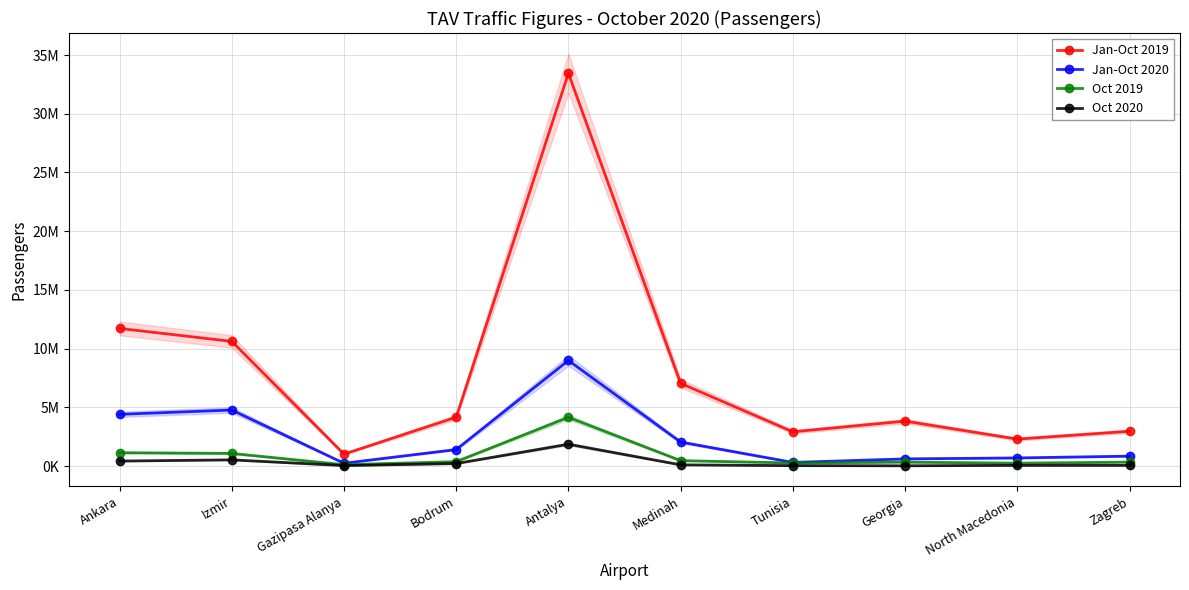

Is it true that Jan-Oct 2019 equals 1390492 at Gazipasa Alanya?

False